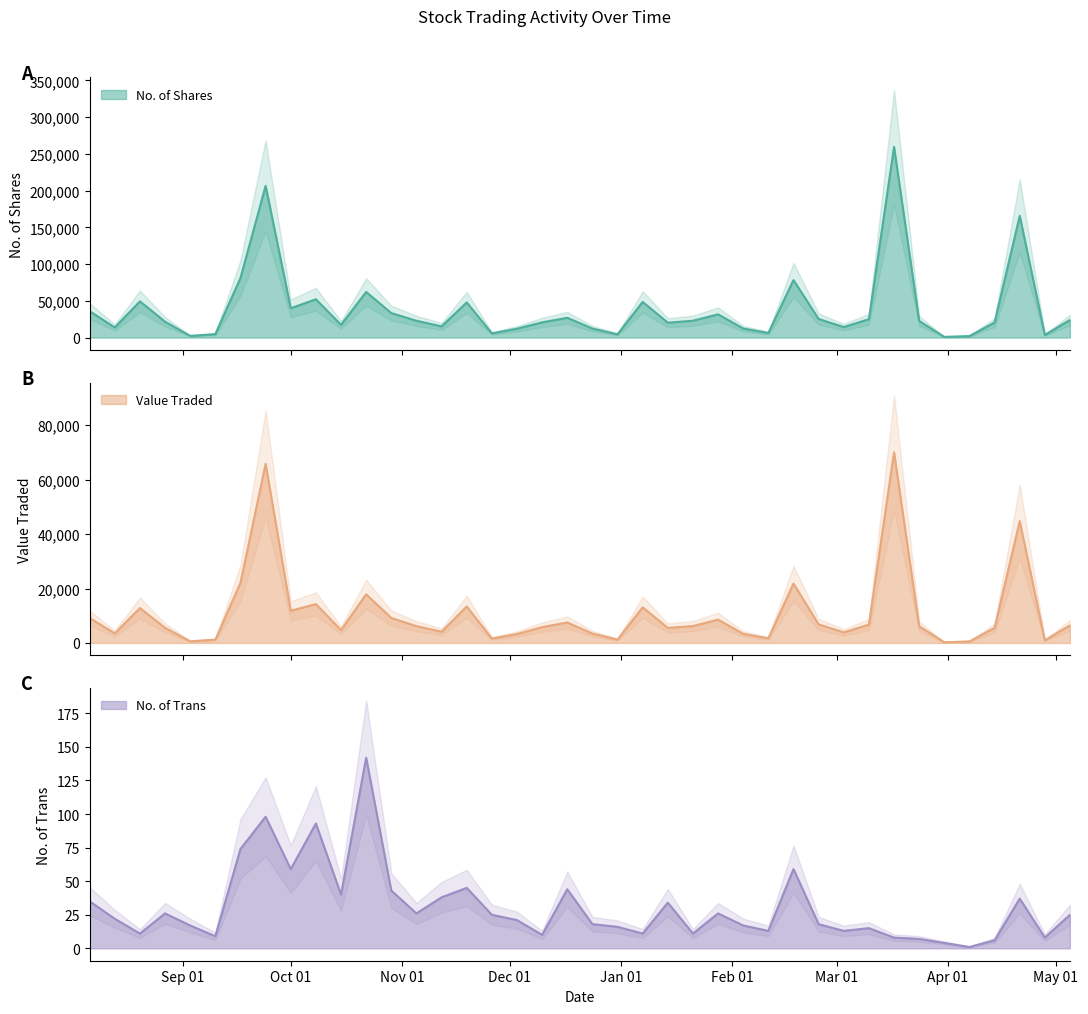

True or false: No. of Trans and No. of Shares intersect in this chart.

False